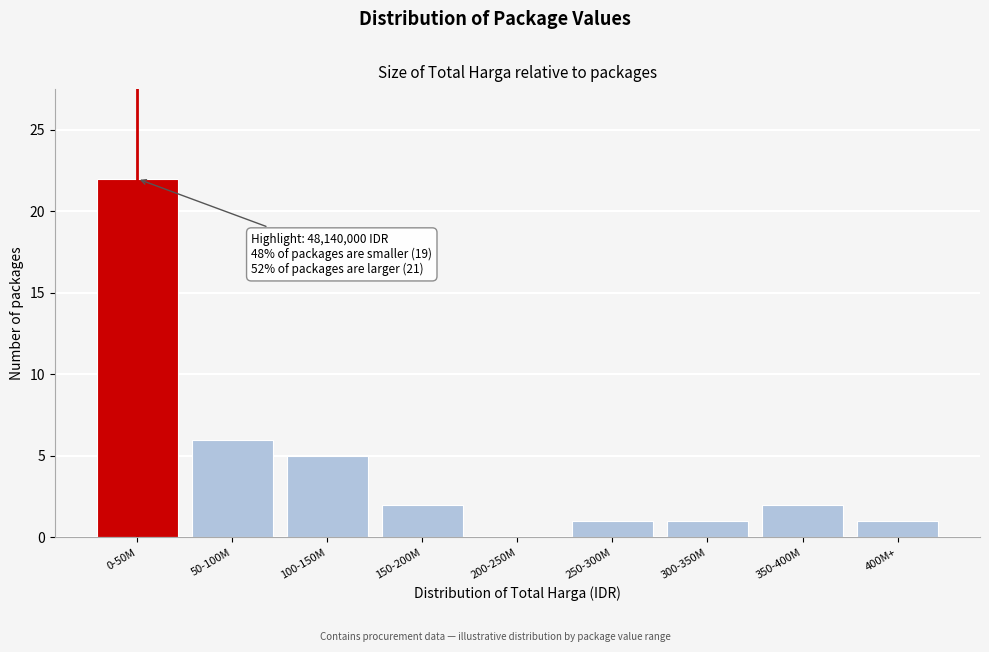

Reading right to left, list all the values displayed in this chart.

400M+=1	350-400M=2	300-350M=1	250-300M=1	200-250M=0	150-200M=2	100-150M=5	50-100M=6	0-50M=22